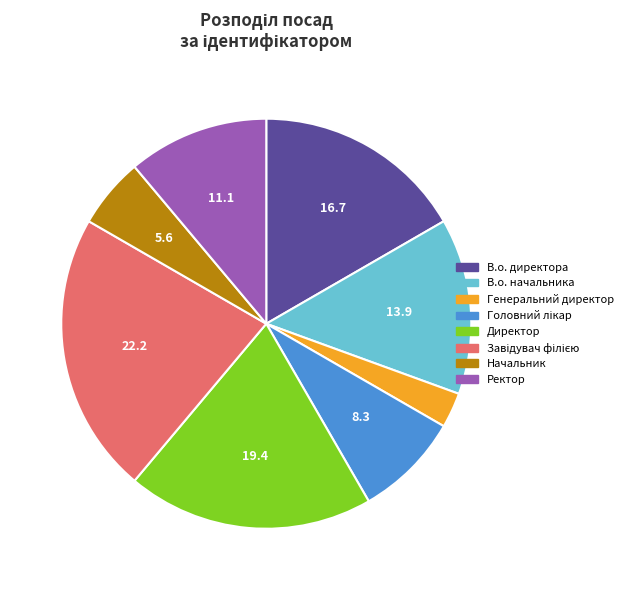

Is it true that В.о. начальника is 5% of the pie?

False